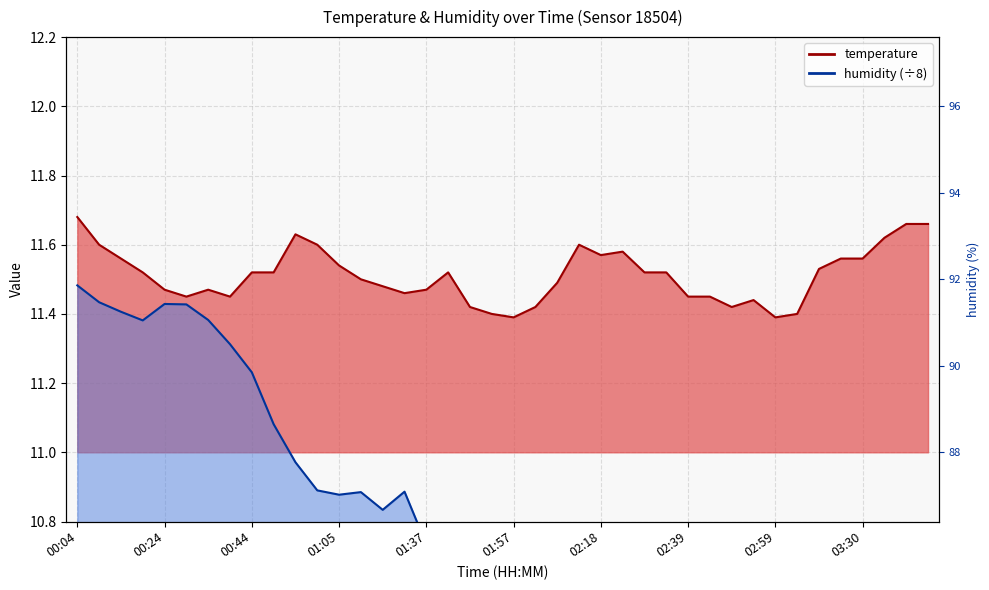

How many interior local valleys does the humidity series have?

10